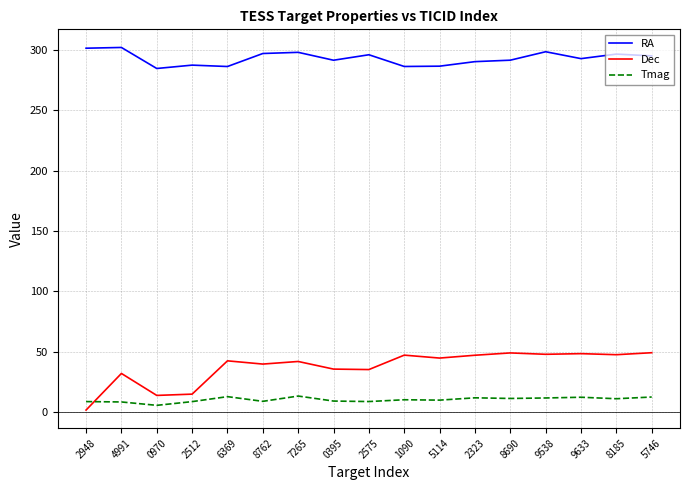

What is the maximum value shown in the chart?

302.1